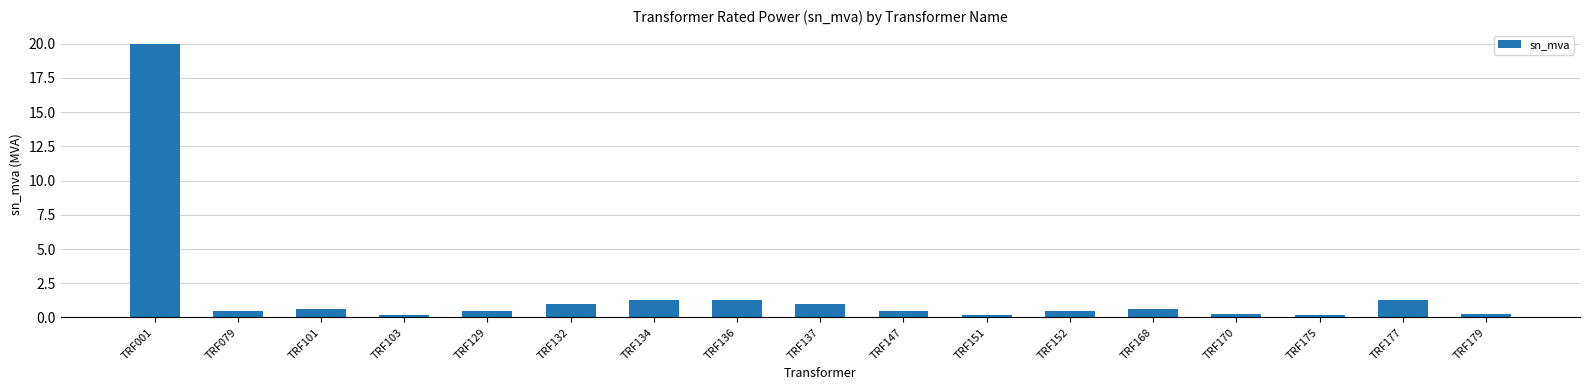

How many bars are there in total?

17